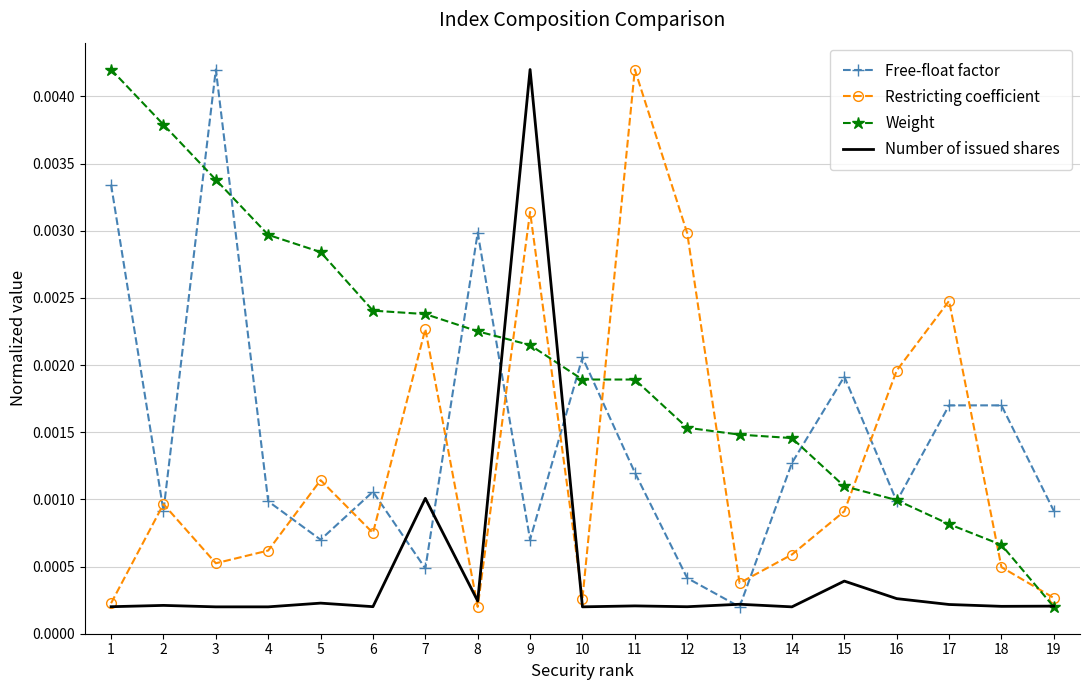

Which series changed the most between 6 and 8?

Free-float factor